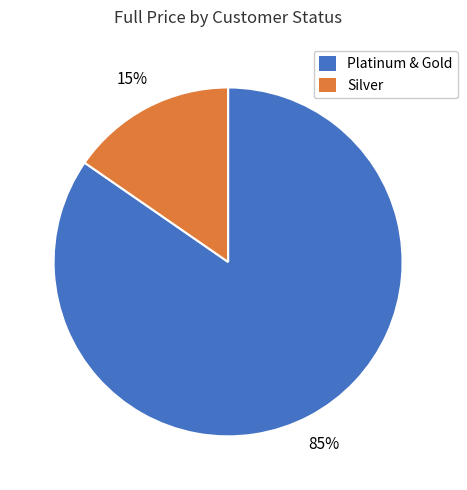

Do Platinum & Gold and Silver together represent more than half of the pie?

Yes